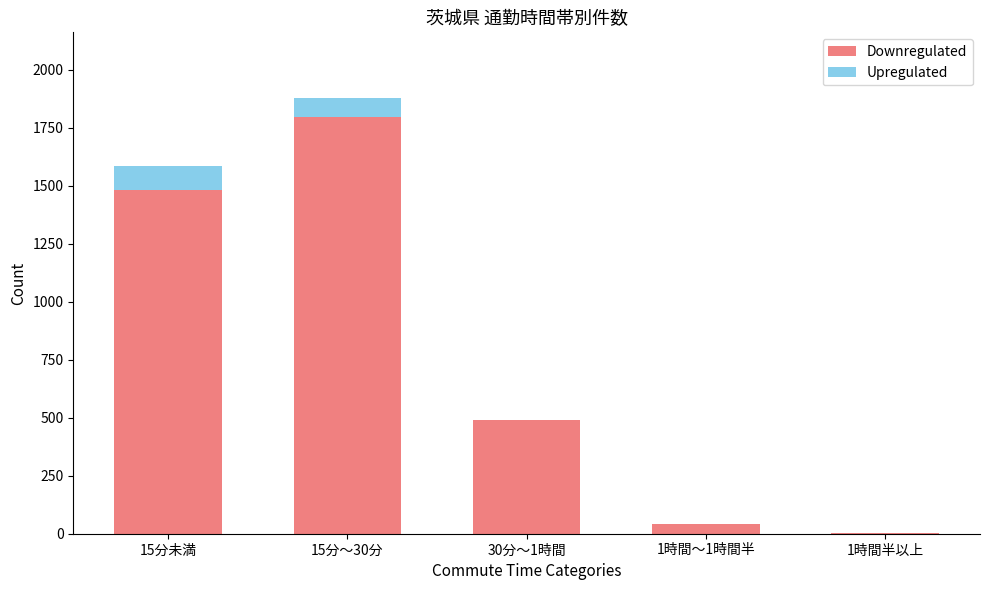

What is the highest value of the Downregulated series?

1797